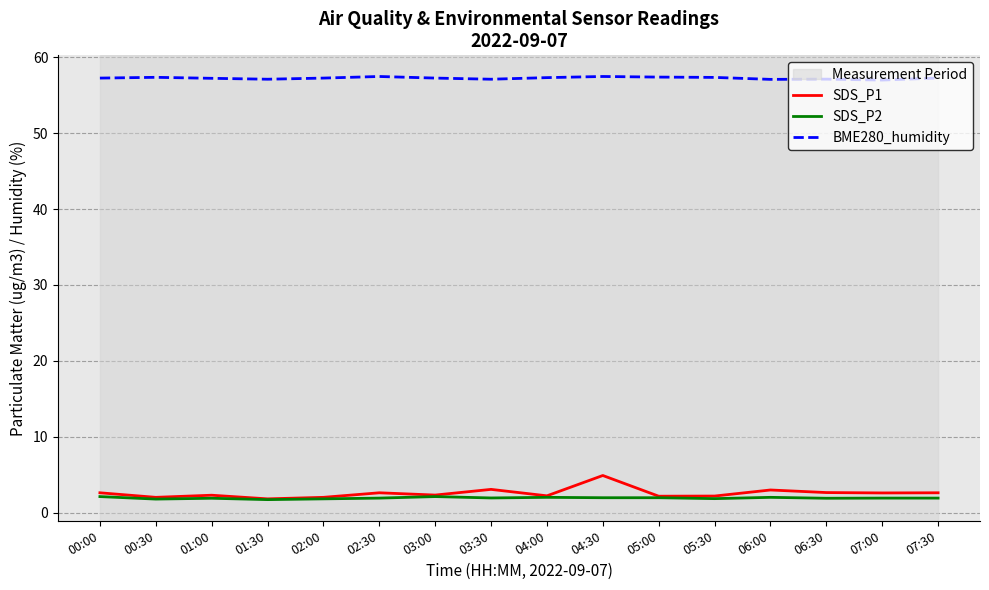

What is the total value across all series at 07:00?

61.5